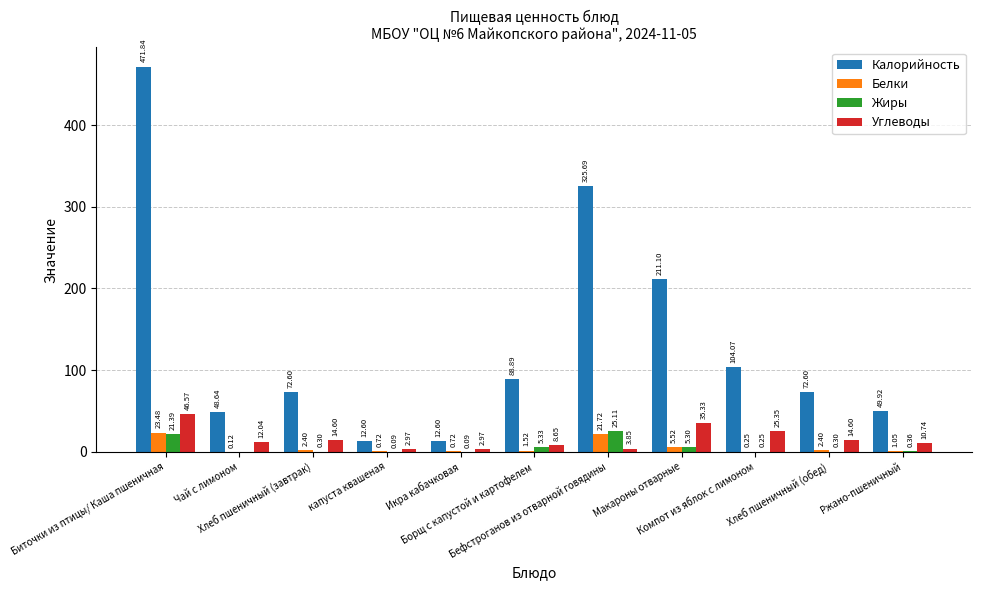

The Белки series shows 2.4 at Хлеб пшеничный (обед). True or false?

True